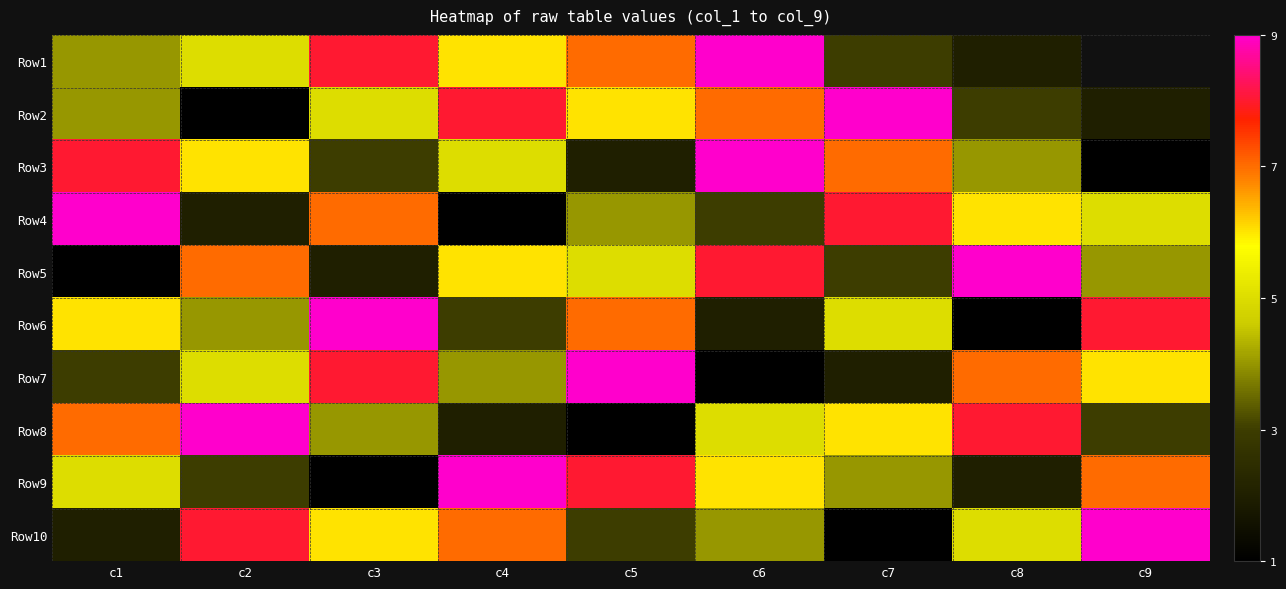

What is the spread (max minus min) of values at c2?

8.0